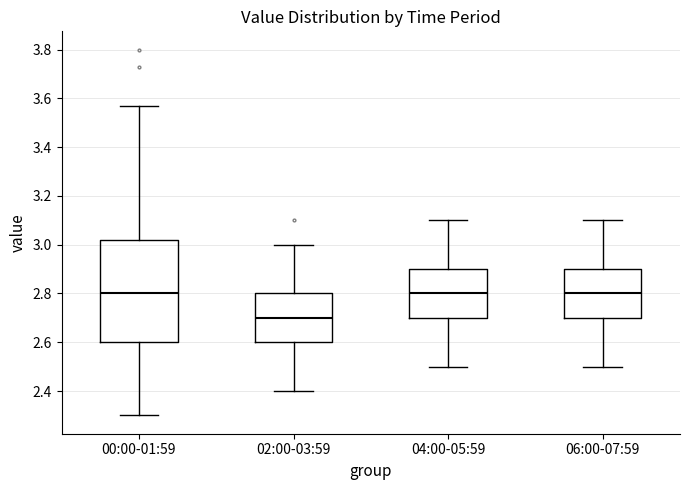

Where does the lower whisker of the box for 00:00-01:59 end on the y-axis? The values are not printed on the chart, so give them approximately, as read against the axis.

2.30